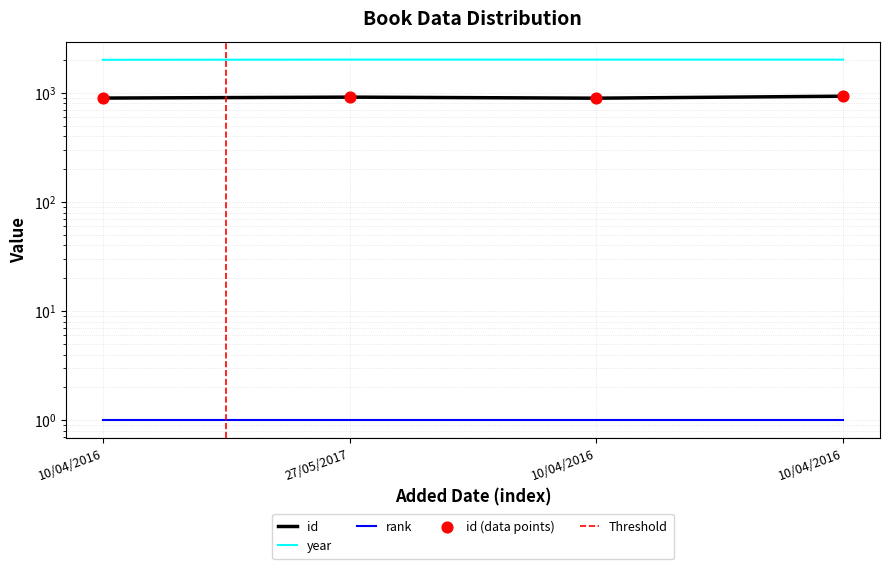

What is the total value across all series at 10/04/2016?

2902